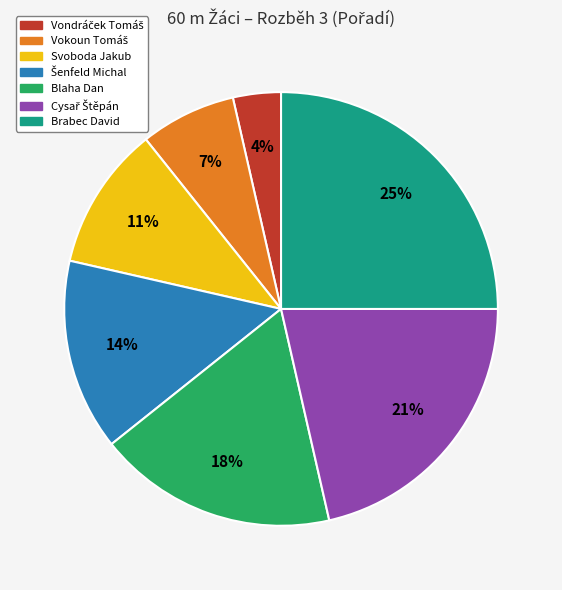

Is it true that Brabec David is 14% of the pie?

False